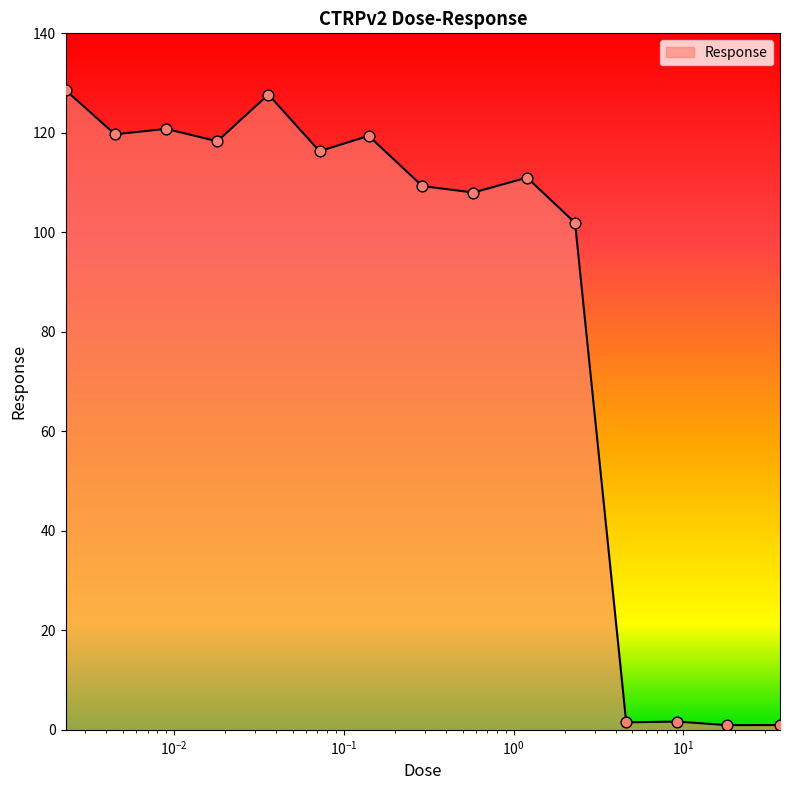

What is the greatest value displayed?

128.6